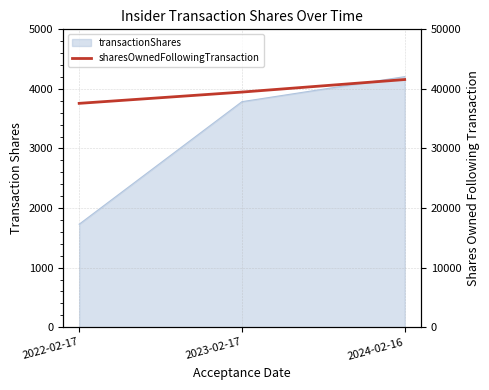

What is the label of the 3rd point from the left?

2024-02-16